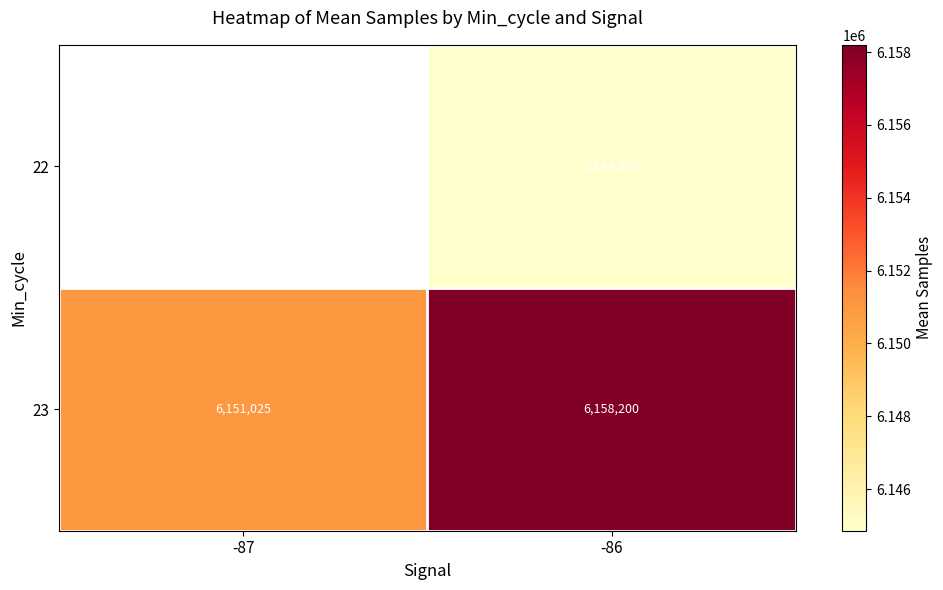

What is the spread (max minus min) of values at -86?

13344.0